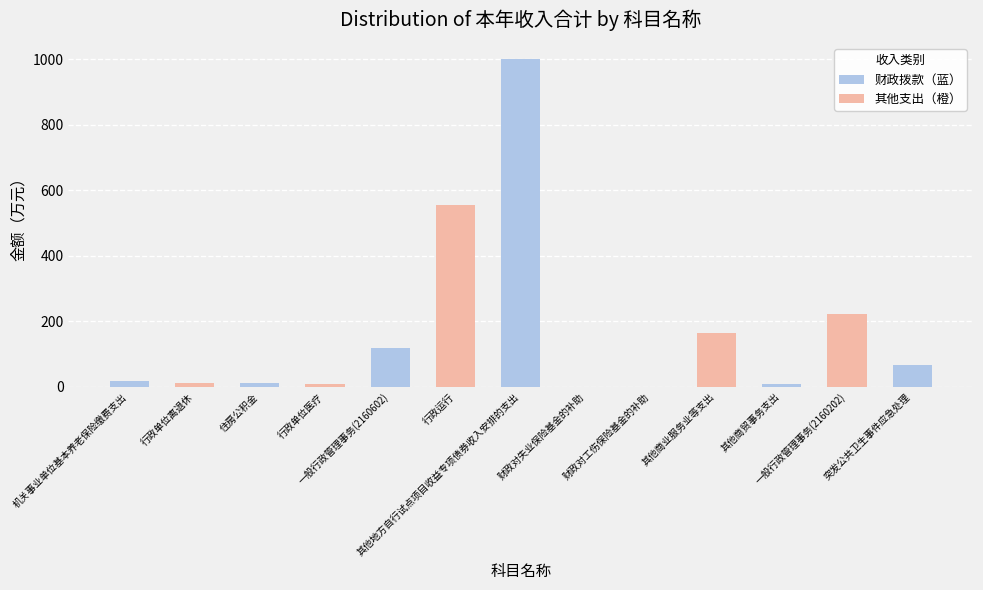

Which has a higher value, 一般行政管理事务(2160602) or 财政对失业保险基金的补助?

一般行政管理事务(2160602)